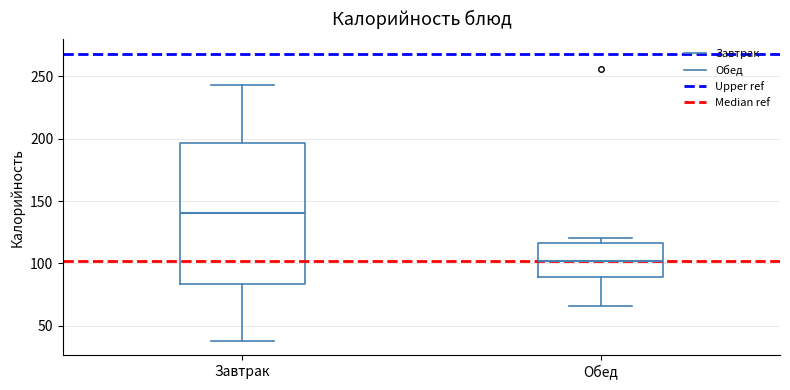

Reading left to right, transcribe this box plot: for each box, give where its median line is, the range the box spans, and where its two whiskers end, as read against the y-axis. The values are not printed on the chart, so give them approximately, as read against the axis.

Завтрак: median 140, box 85 to 195, whiskers 40 to 245
Обед: median 100, box 90 to 115, whiskers 65 to 120